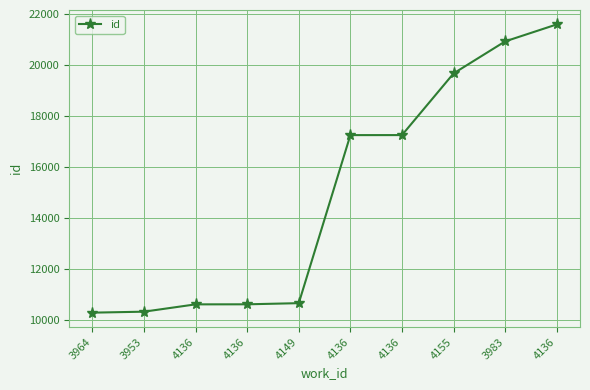

How many categories are shown in the chart?

10